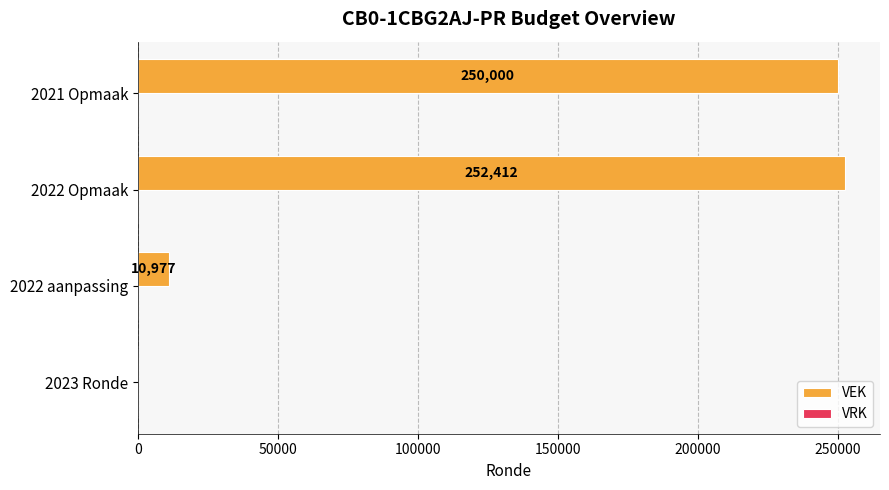

What is the sum of the values at 2023 Ronde and 2022 aanpassing?

10977